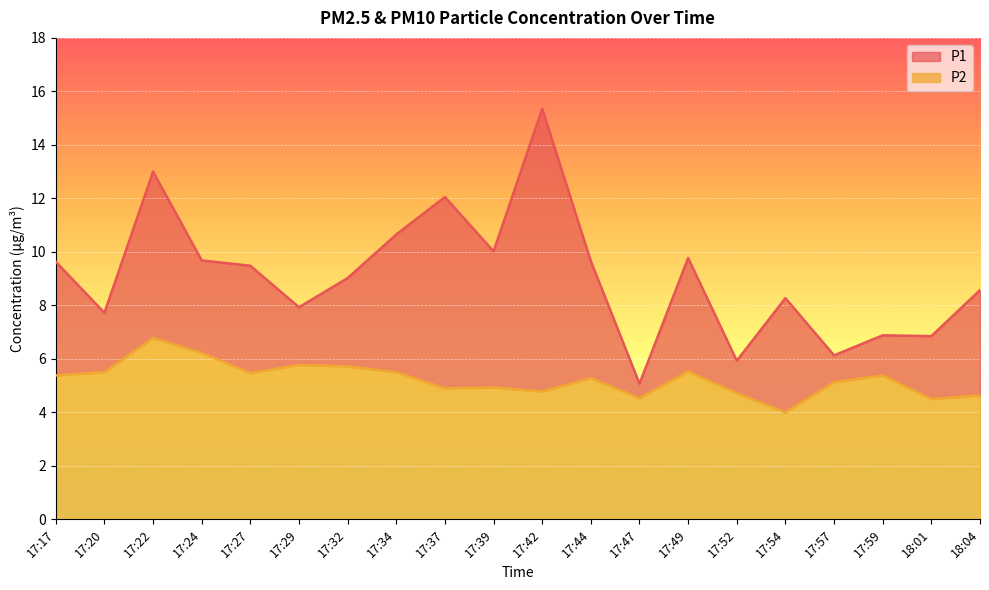

Reading right to left, transcribe all the data shown in this chart.

P1: 18:04=8.6	18:01=6.8	17:59=6.9	17:57=6.1	17:54=8.3	17:52=5.9	17:49=9.8	17:47=5.1	17:44=9.7	17:42=15.3	17:39=10.0	17:37=12.1	17:34=10.7	17:32=9.0	17:29=7.9	17:27=9.5	17:24=9.7	17:22=13.0	17:20=7.7	17:17=9.6
P2: 18:04=4.6	18:01=4.5	17:59=5.4	17:57=5.1	17:54=4.0	17:52=4.7	17:49=5.5	17:47=4.5	17:44=5.3	17:42=4.8	17:39=4.9	17:37=4.9	17:34=5.5	17:32=5.7	17:29=5.8	17:27=5.5	17:24=6.2	17:22=6.8	17:20=5.5	17:17=5.4